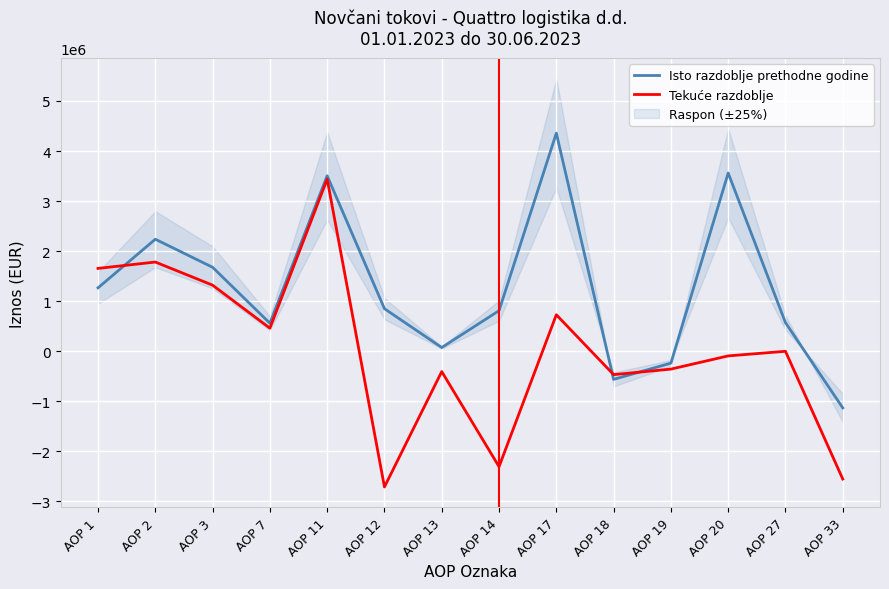

Is it true that Isto razdoblje prethodne godine equals 1426401 at AOP 14?

False